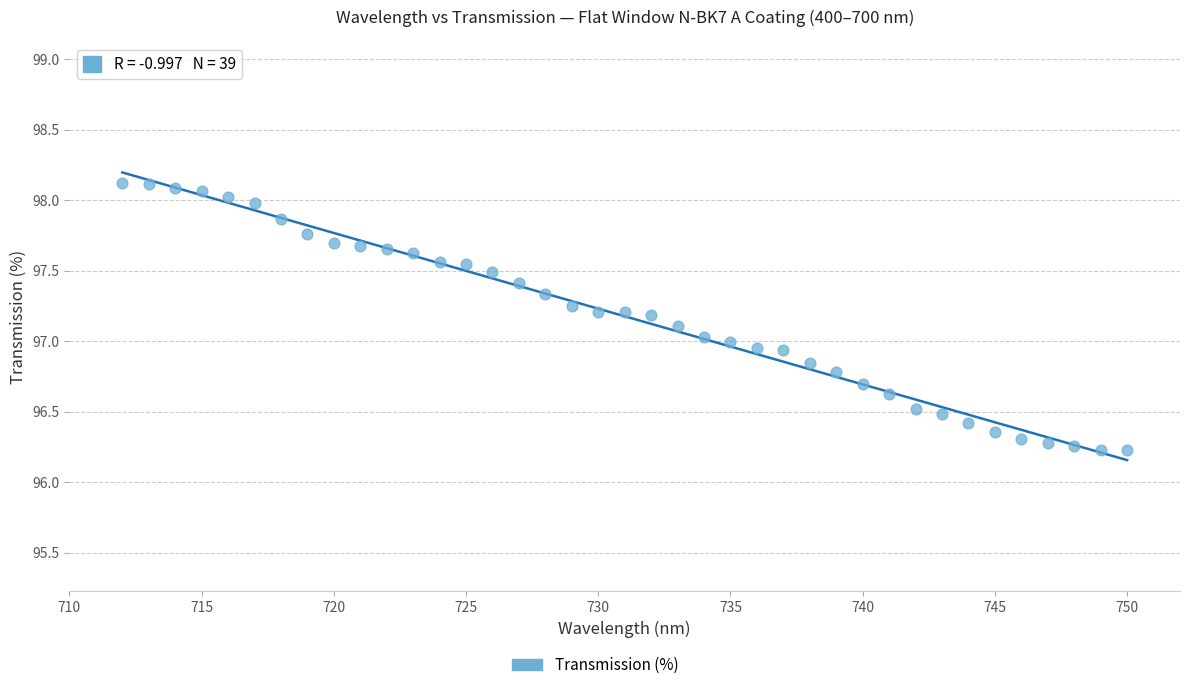

What is the range of Y values (max minus min)?

1.9